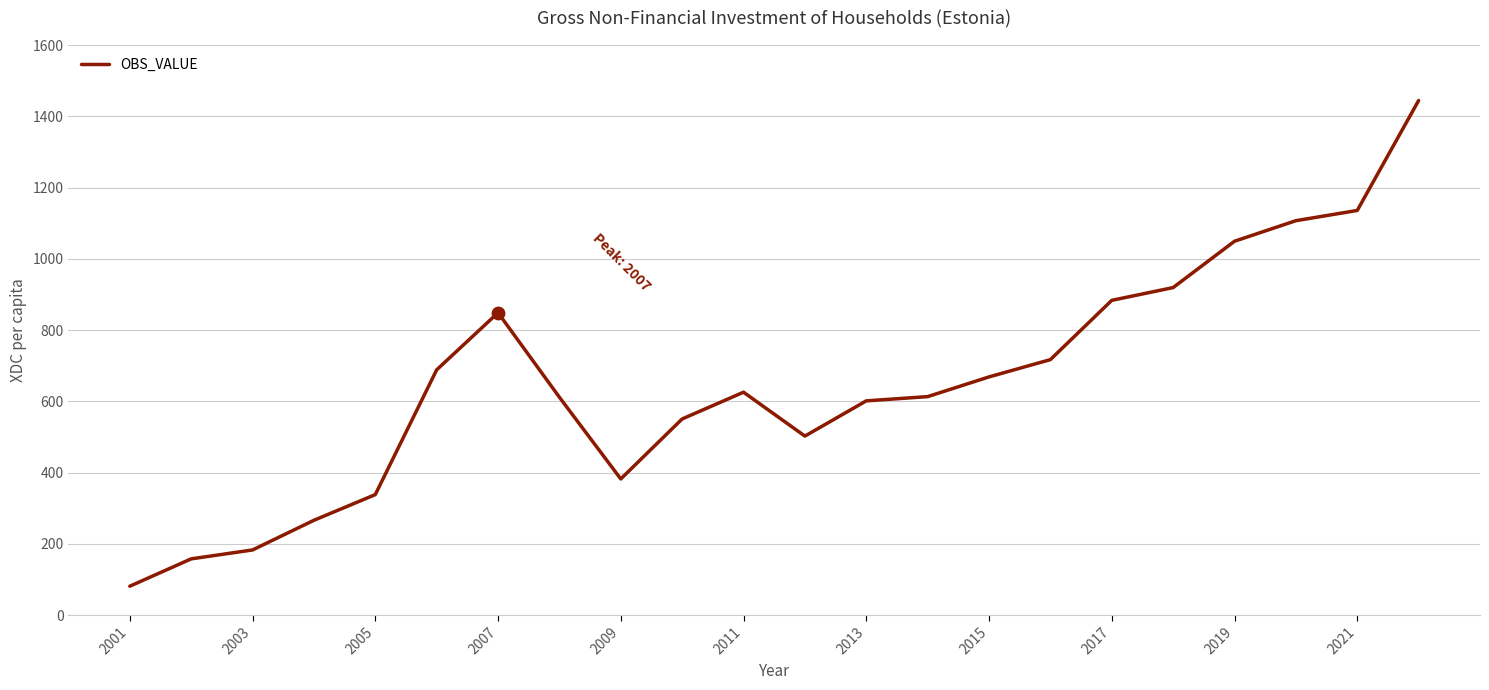

What is the greatest value displayed?

1444.3